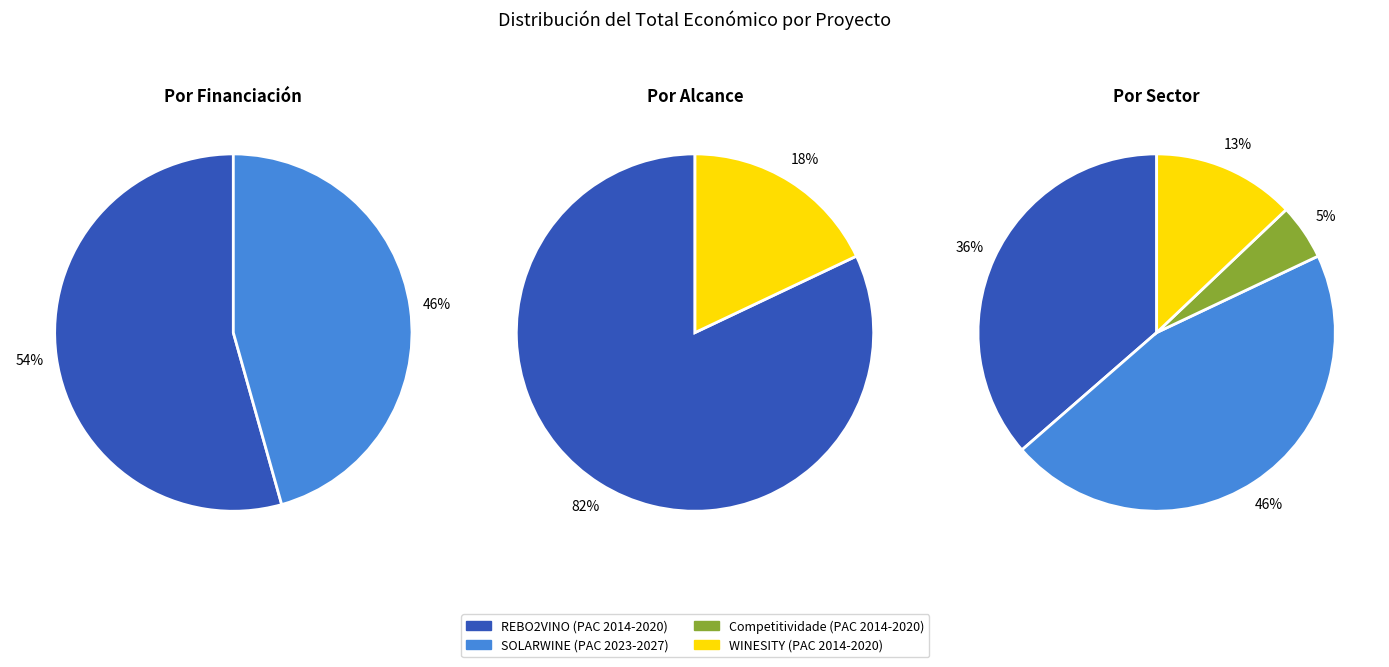

Approximately how many times larger is the value at PAC 2014-2020 (WINESITY) compared to PAC 2014-2020 (Competitividade)?

2.6